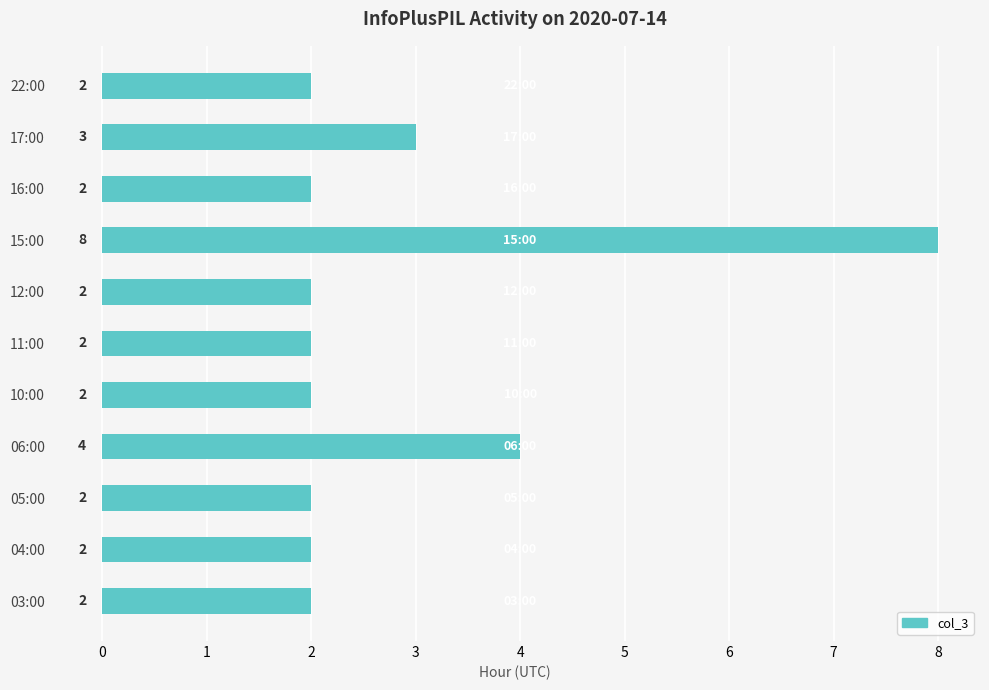

Which category has the highest value across all series?

15:00